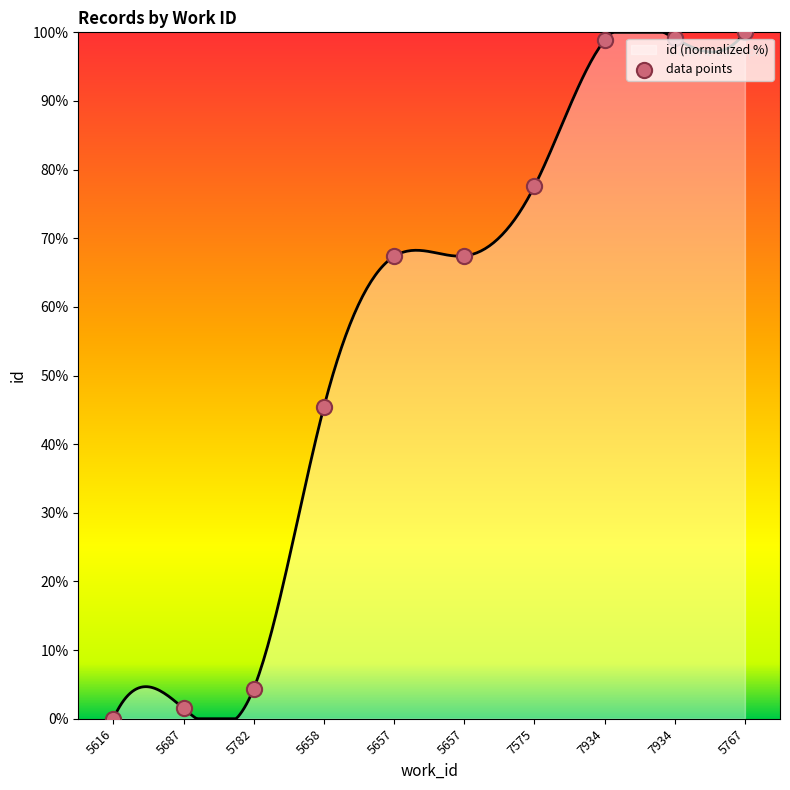

Which has a higher value, 5616 or 7575?

7575